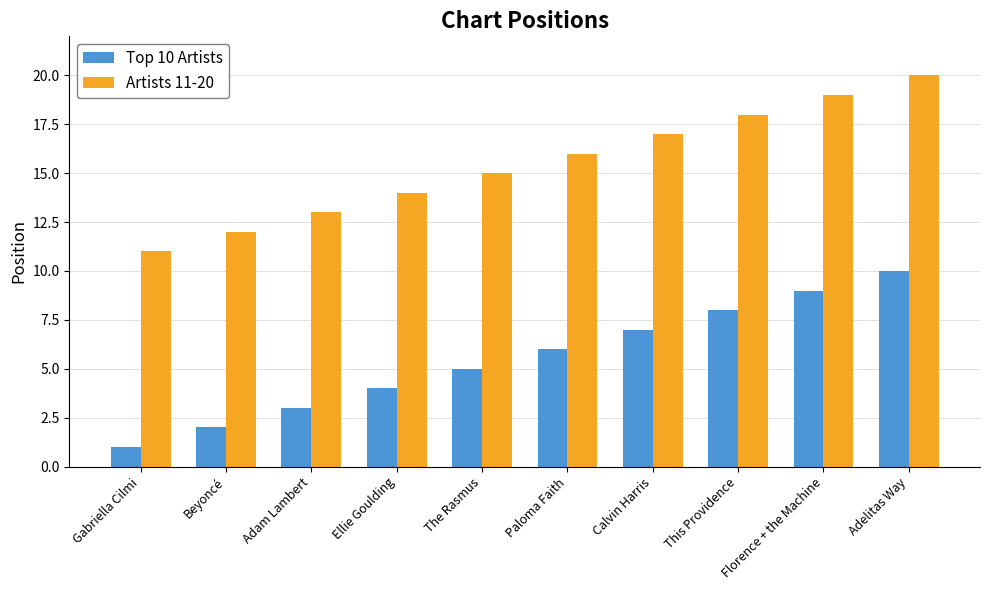

What is the average value of the Artists 11-20 series?

16